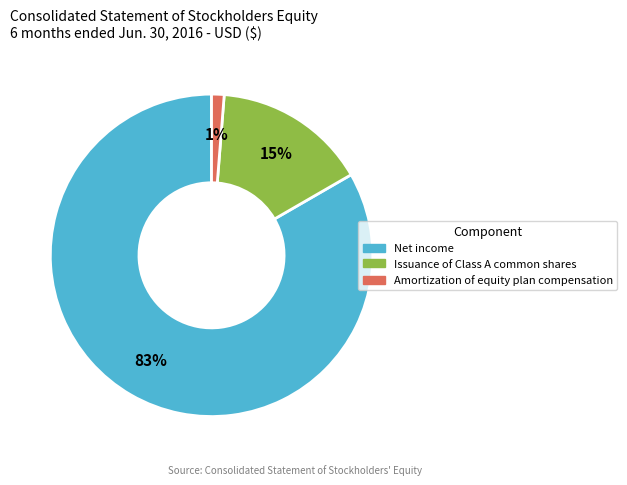

Which has a higher value, Issuance of Class A common shares or Amortization of equity plan compensation?

Issuance of Class A common shares